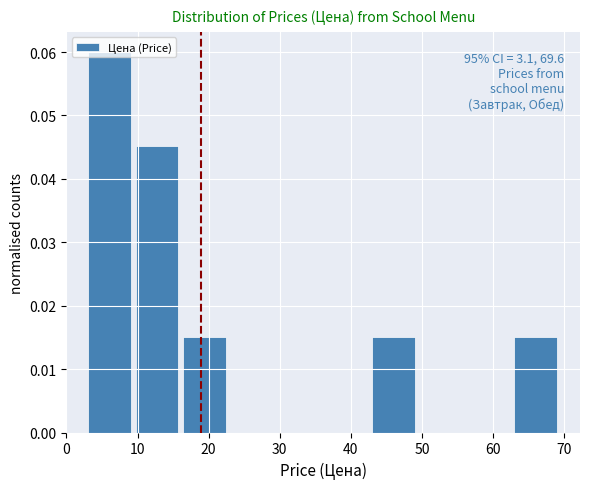

Which range on the x-axis has the tallest bar?

3 to 10